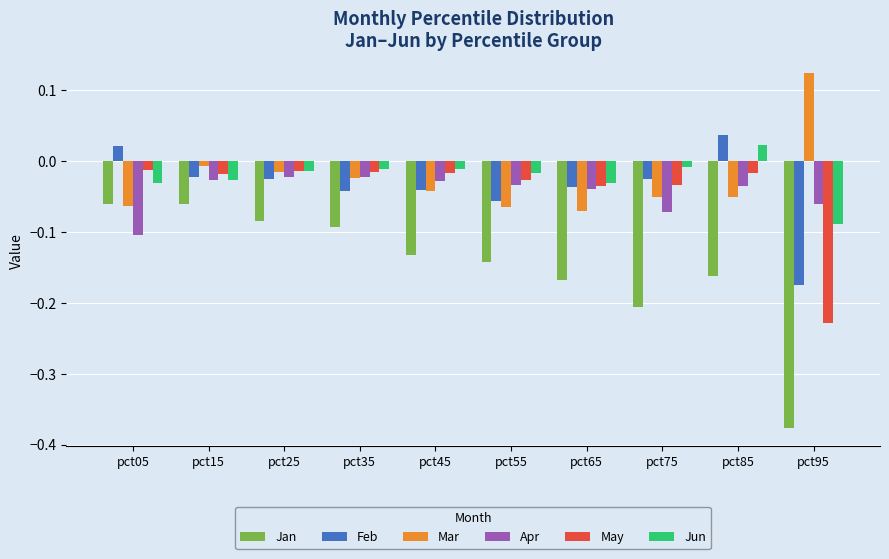

At pct75, list the series in order from smallest to largest.

Jan, Apr, Mar, May, Feb, Jun